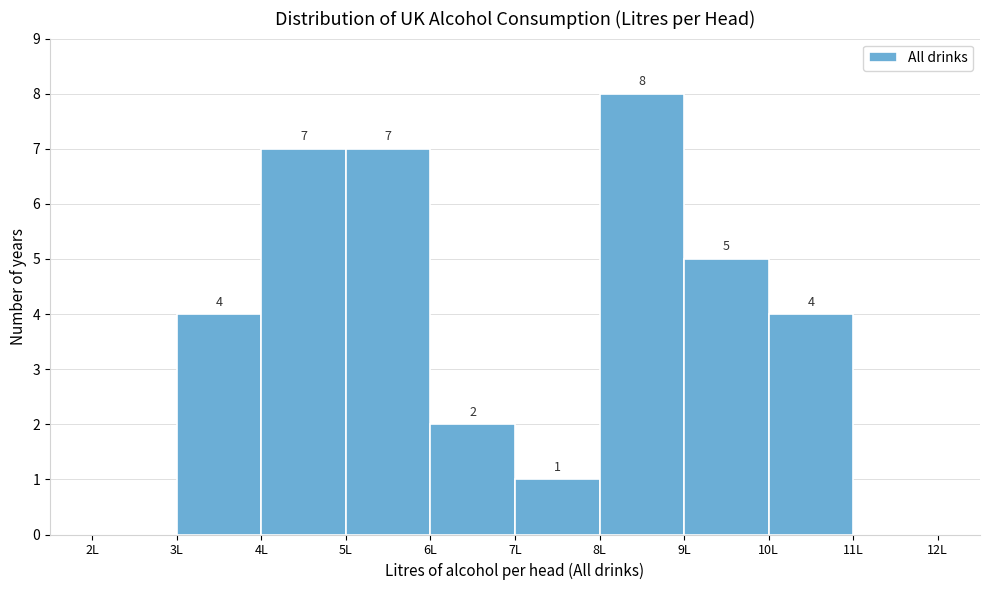

Which range on the x-axis has the tallest bar?

8 to 9